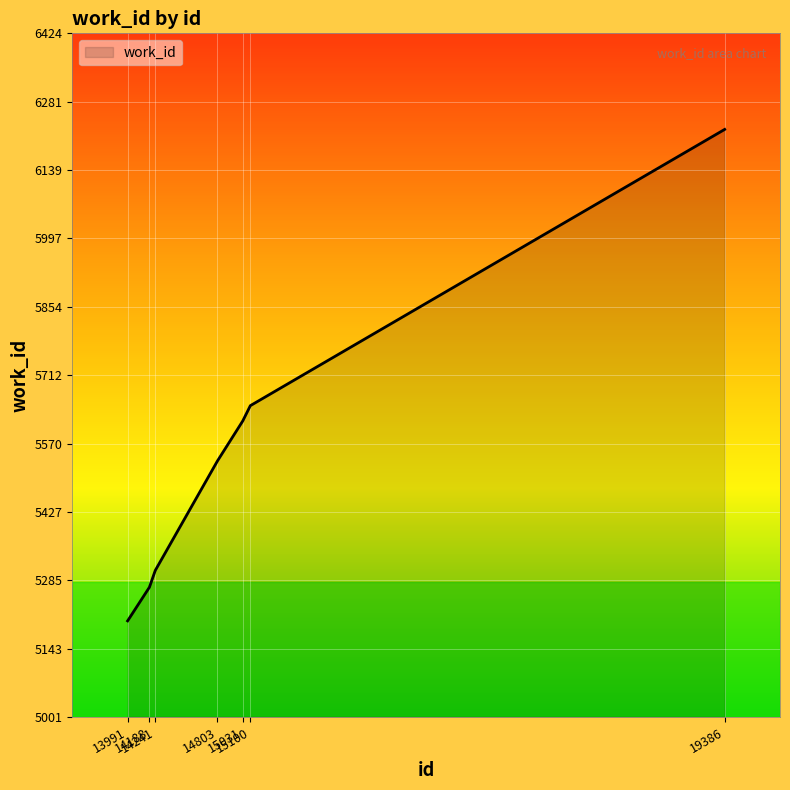

What is the sum of the values at 14241 and 15031?

10923